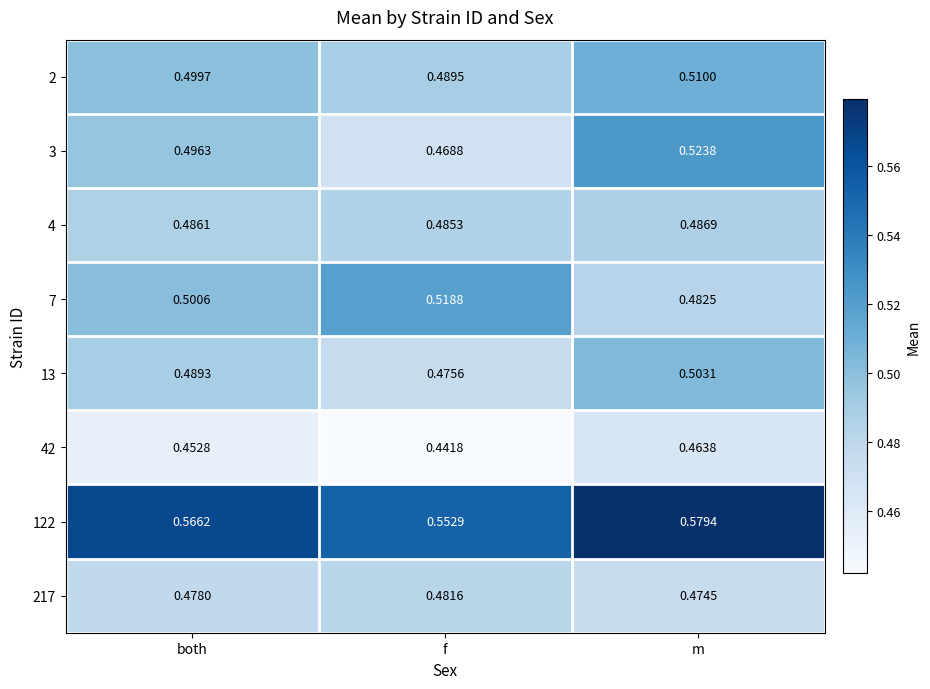

At how many categories does at least one series exceed 0?

3